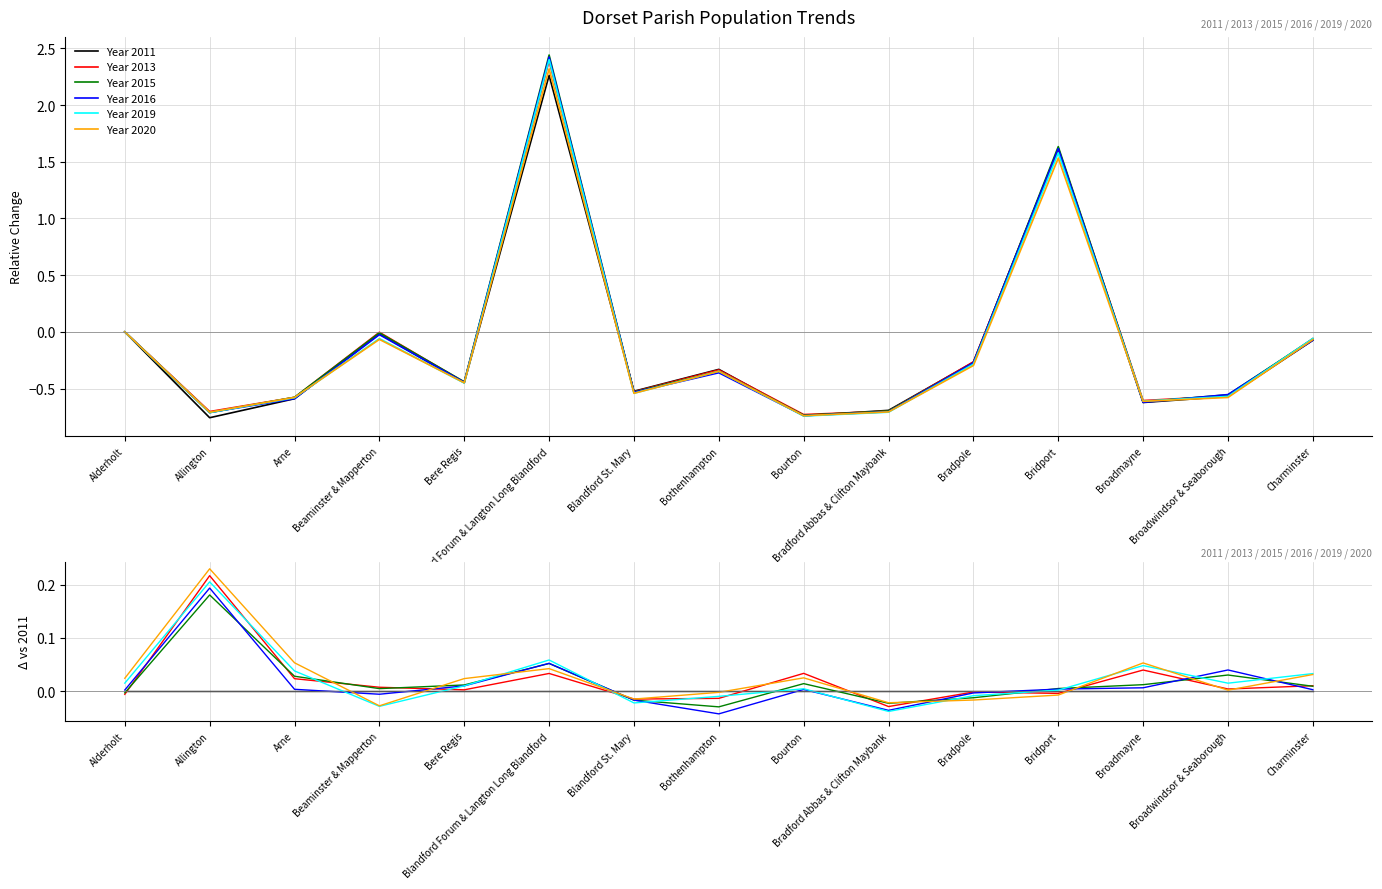

Is it true that Year 2016 equals 0.0 at Bourton?

False